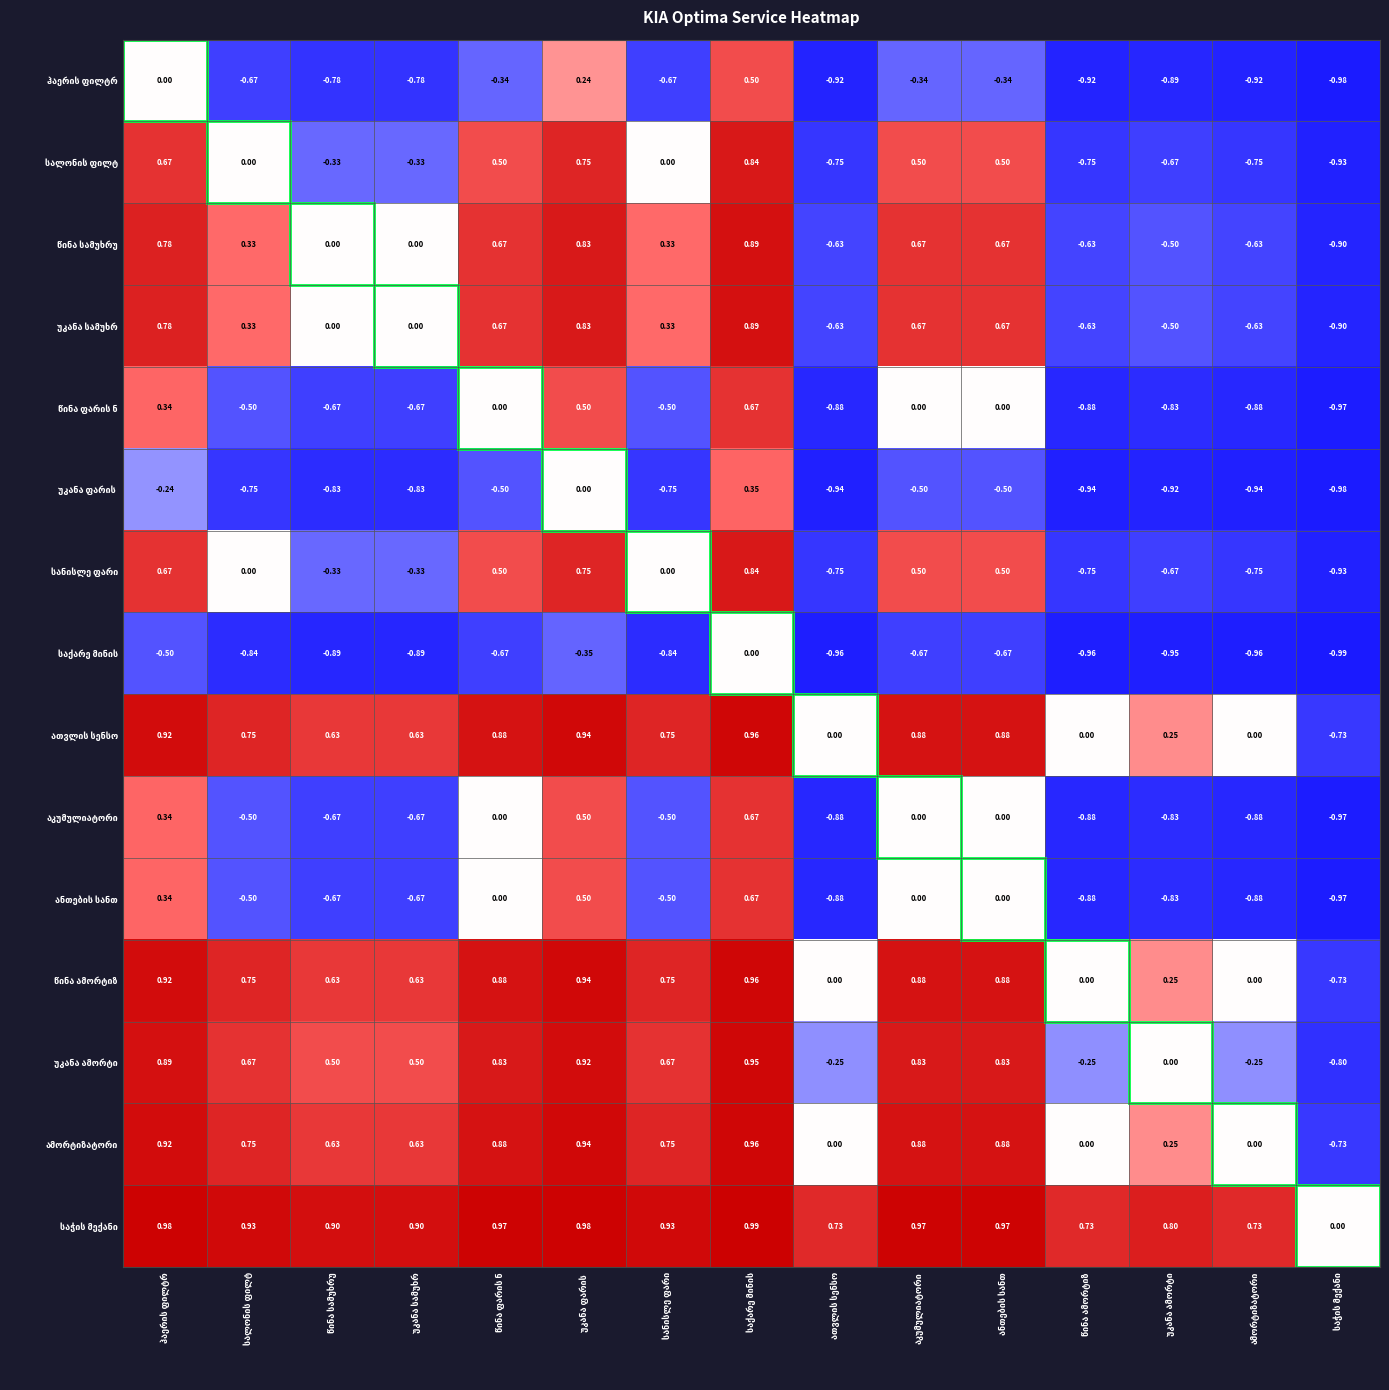

What is the difference between the აკუმულიატორი values at აკუმულიატორი and უკანა სამუხრ?

0.7